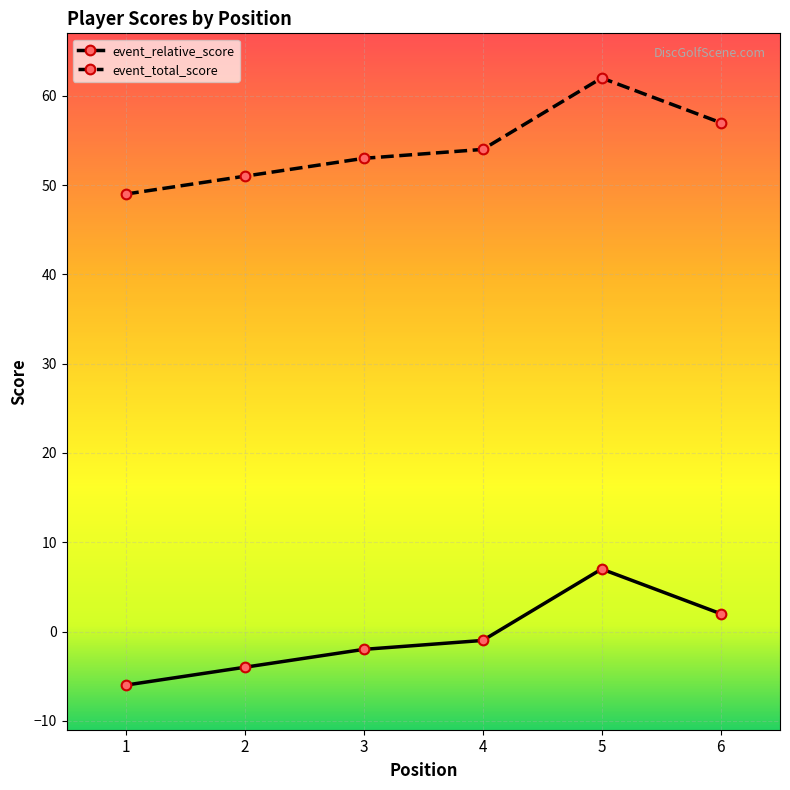

True or false: event_total_score and event_relative_score cross at least once.

False